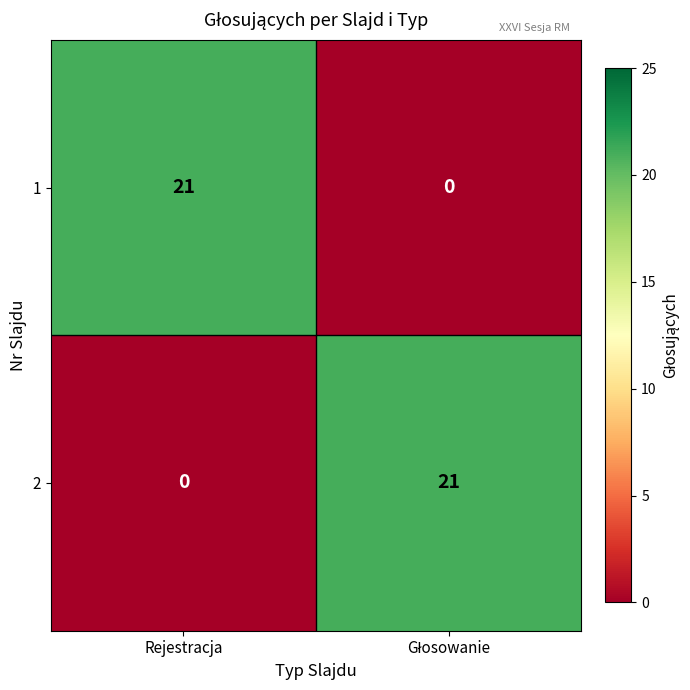

What is the spread (max minus min) of values at Rejestracja?

21